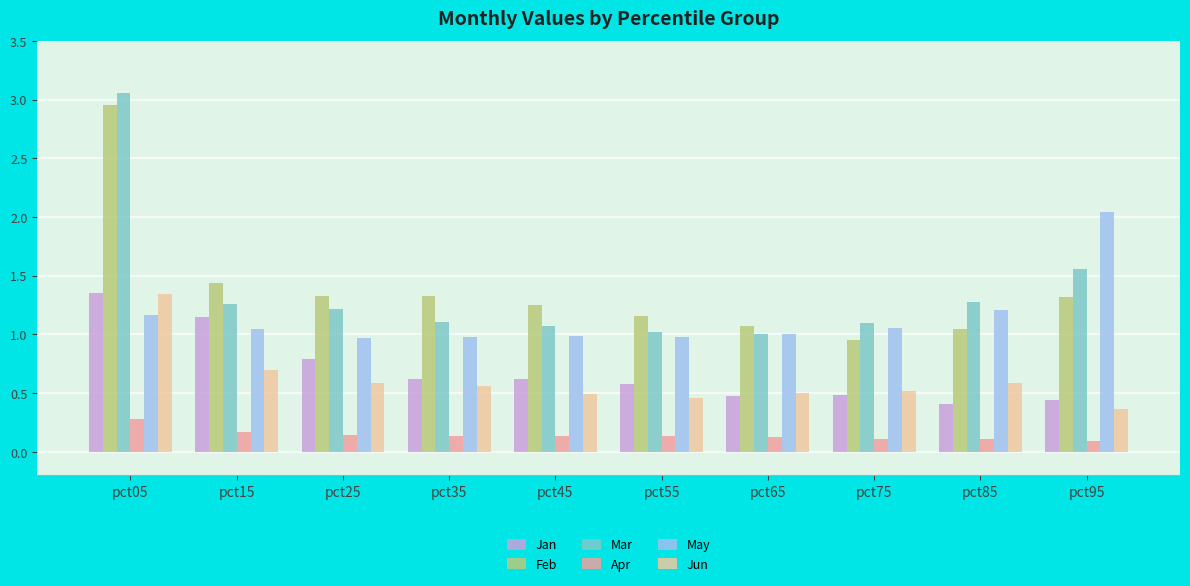

True or false: Feb has a value of 2.1 at pct95.

False